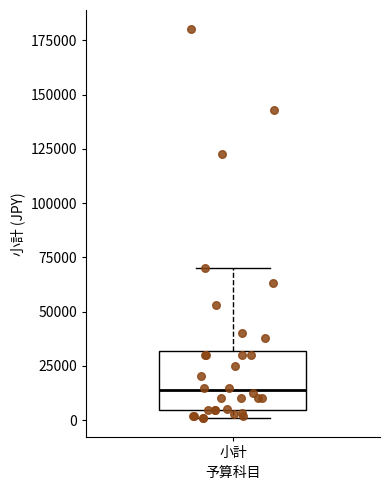

Transcribe this box plot: give where the median line is, the range the box spans, and where the two whiskers end, as read against the y-axis. The values are not printed on the chart, so give them approximately, as read against the axis.

median 15000, box 5000 to 30000, whiskers 0 to 70000